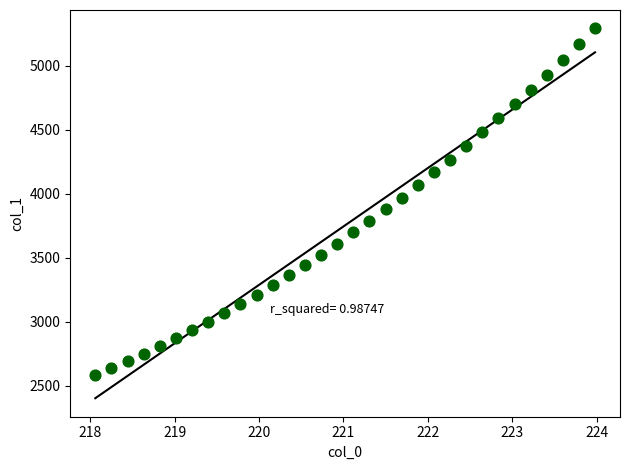

What is the range of Y values (max minus min)?

2705.1